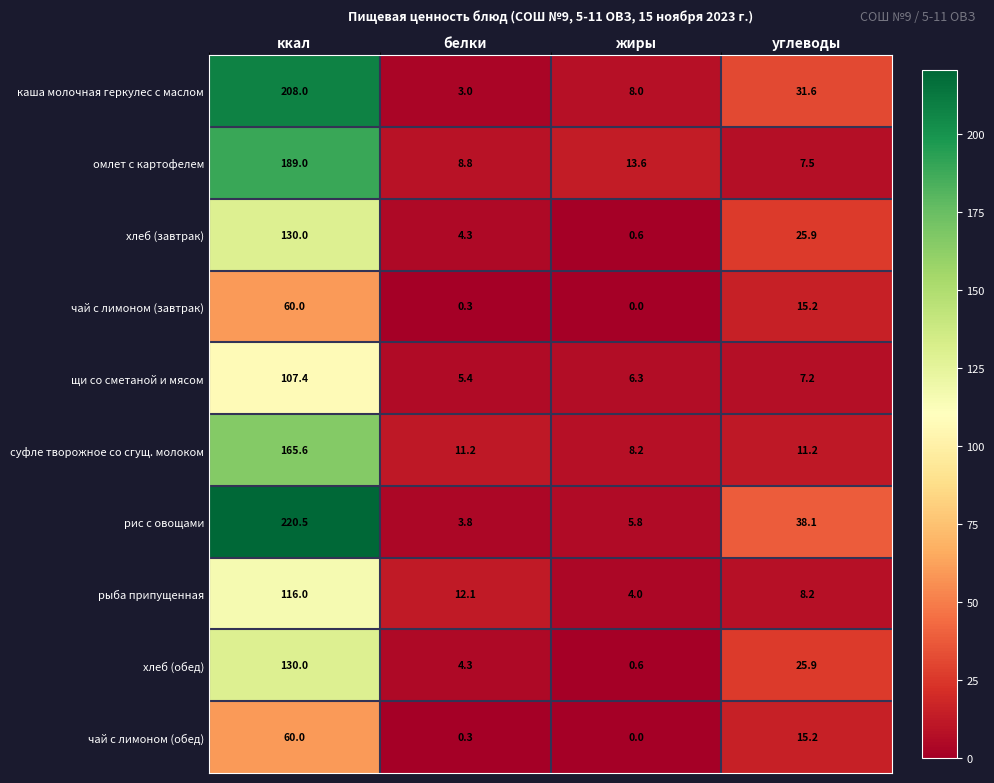

The value of щи со сметаной и мясом at белки is 5.4. True or false?

True